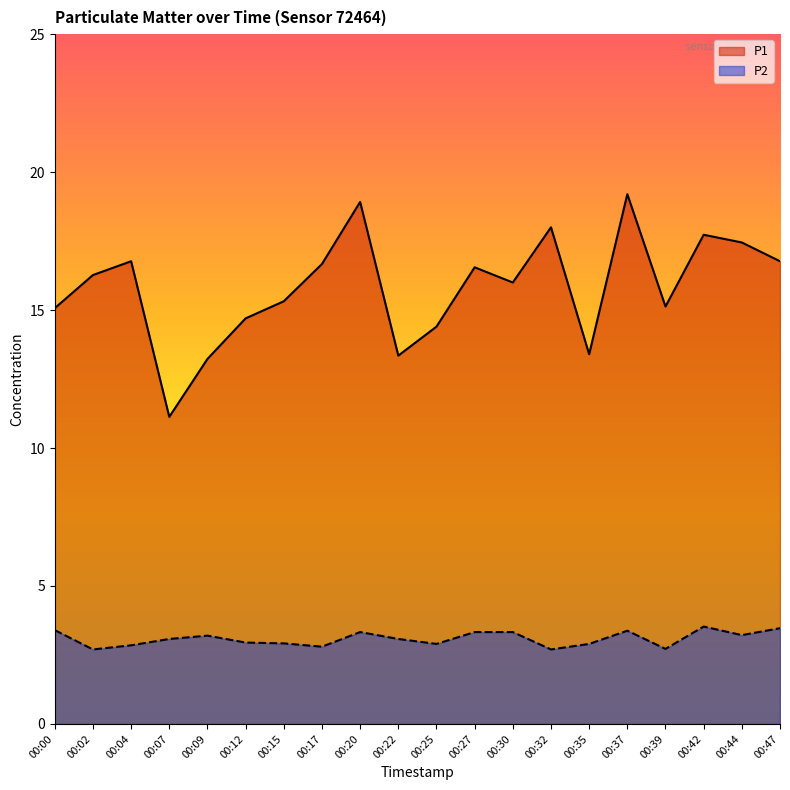

Is the value of P1 at 00:04 greater than the value of P2 at 00:39?

Yes